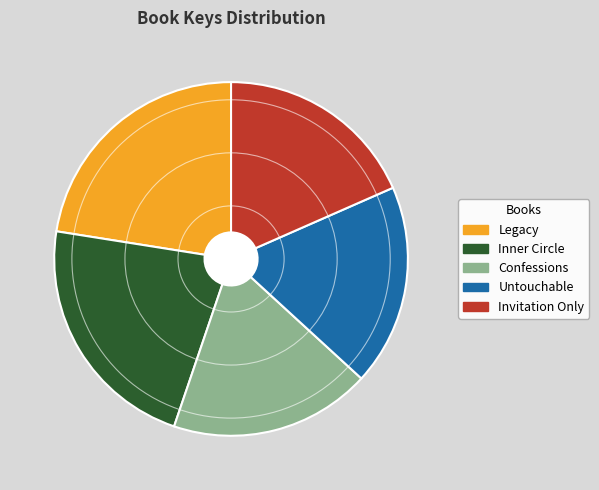

What is the ratio of the value at Confessions to the value at Untouchable?

1.0